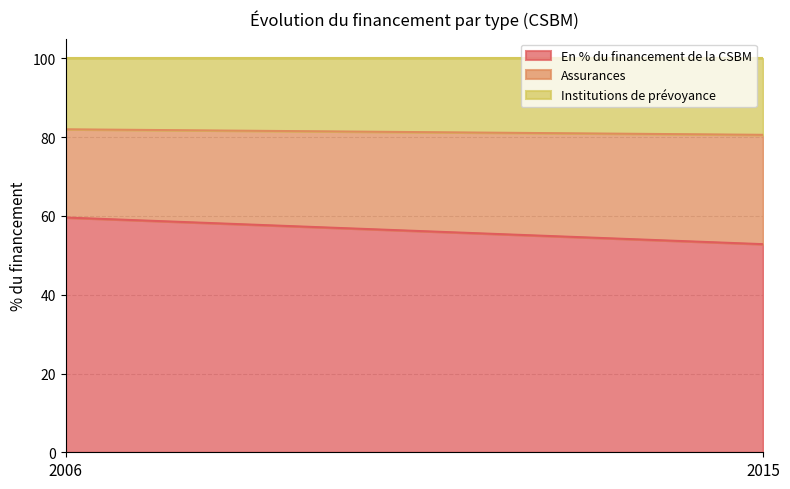

What is the minimum value for Assurances?

22.4